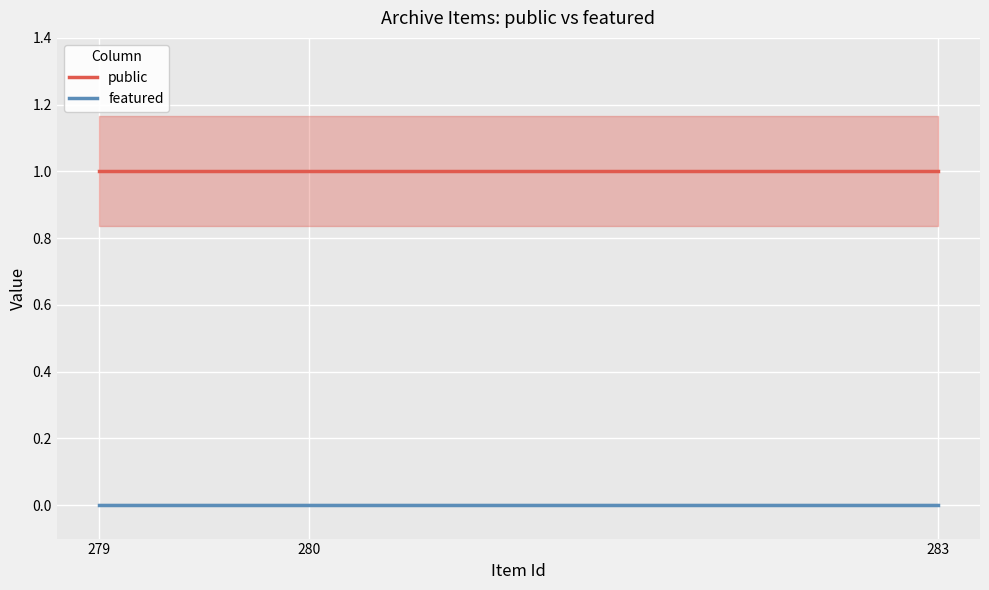

What is the value of the public point at the 2nd from the left?

1